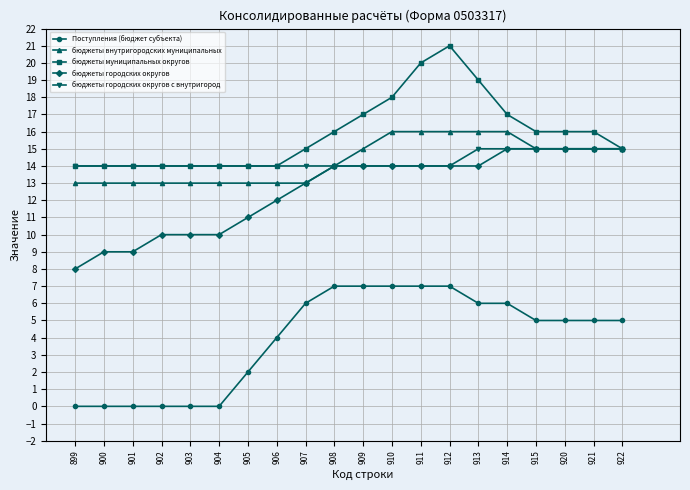

Reading left to right, extract all data points from this chart.

Поступления (бюджет субъекта): 0	0	0	0	0	0	2	4	6	7	7	7	7	7	6	6	5	5	5	5
бюджеты внутригородских муниципальных: 13	13	13	13	13	13	13	13	13	14	15	16	16	16	16	16	15	15	15	15
бюджеты муниципальных округов: 14	14	14	14	14	14	14	14	15	16	17	18	20	21	19	17	16	16	16	15
бюджеты городских округов: 8	9	9	10	10	10	11	12	13	14	14	14	14	14	14	15	15	15	15	15
бюджеты городских округов с внутригород: 14	14	14	14	14	14	14	14	14	14	14	14	14	14	15	15	15	15	15	15